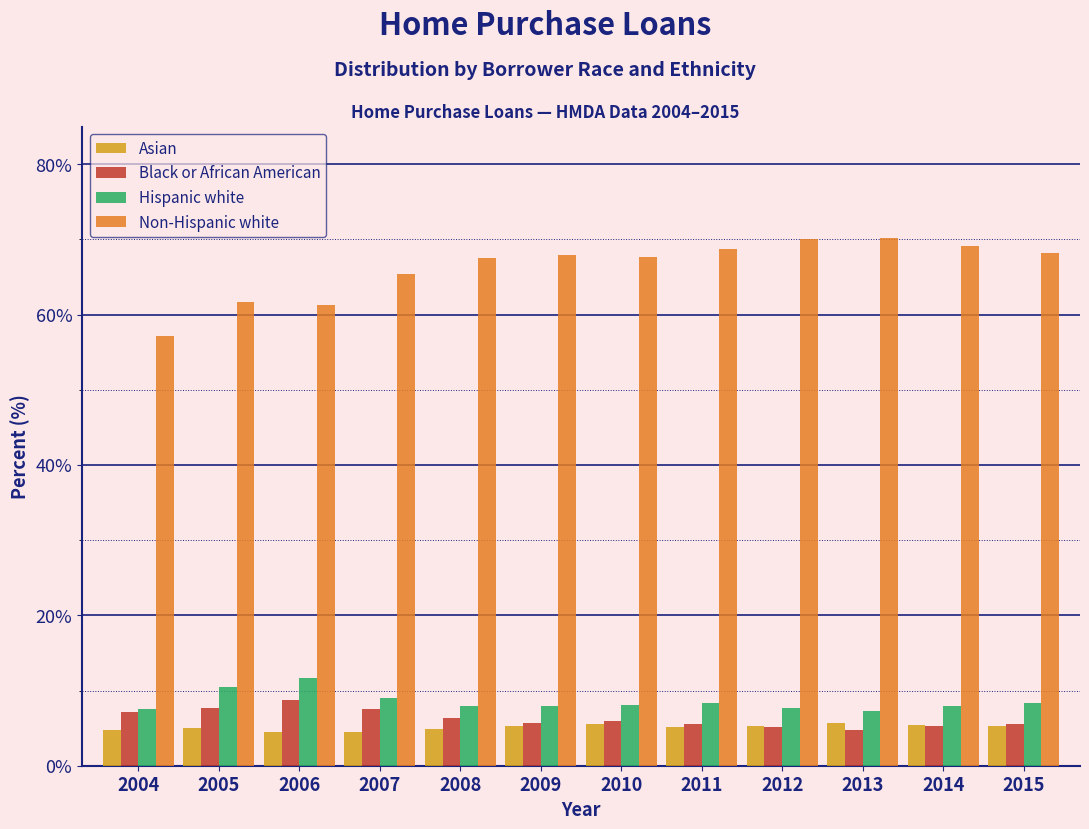

What is the sum of the Black or African American values at 2010 and 2011?

11.5